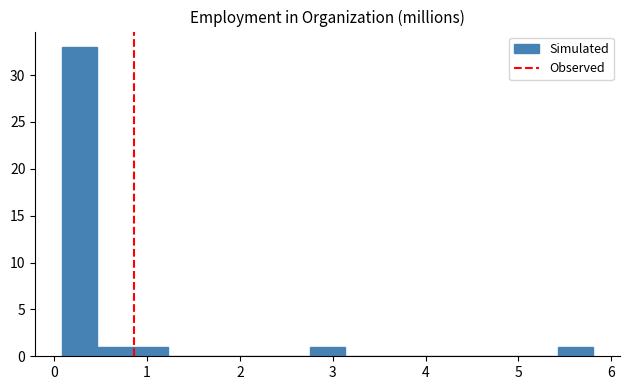

Read against the x-axis, roughly where is the centre of the tallest bar?

0.3